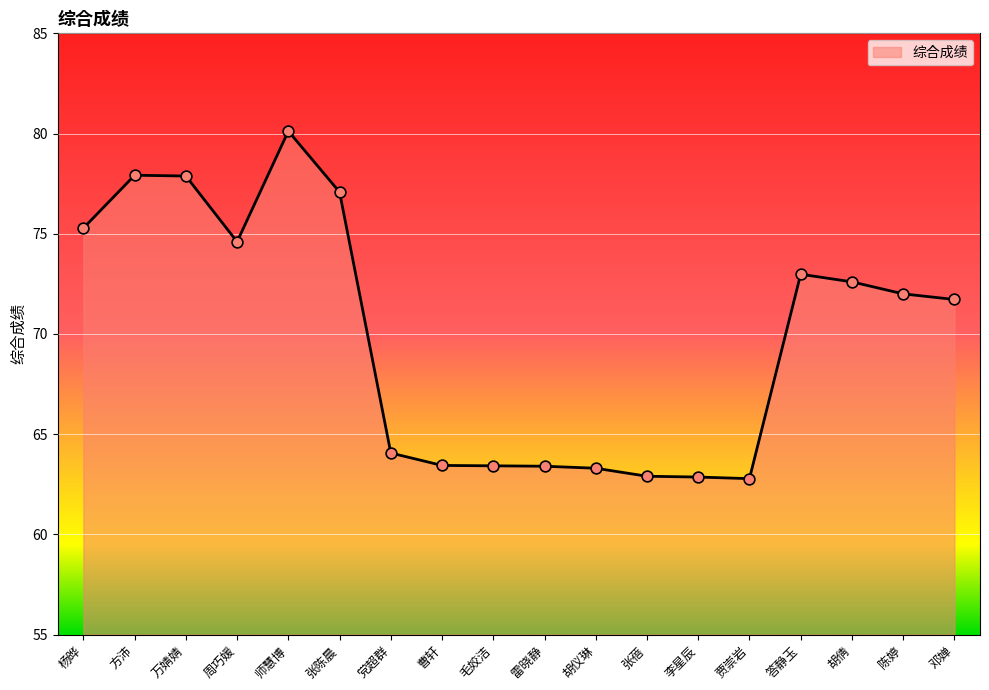

What is the change in value from 杨晔 to 邓婵?

-3.6